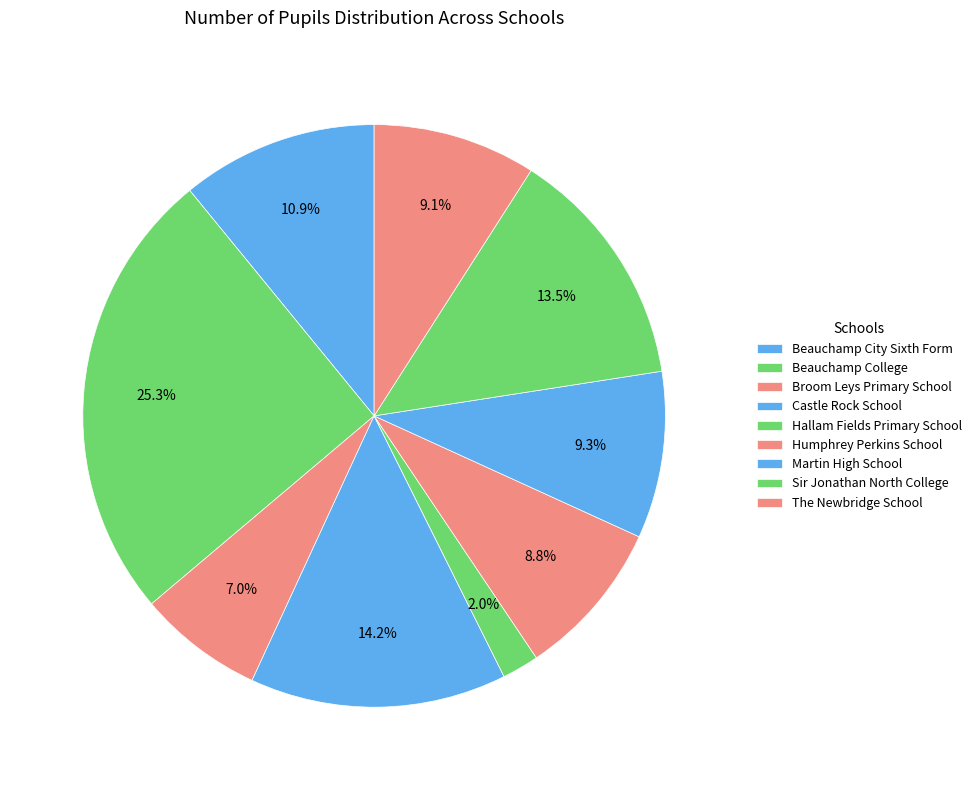

Which slice is the largest?

Beauchamp College